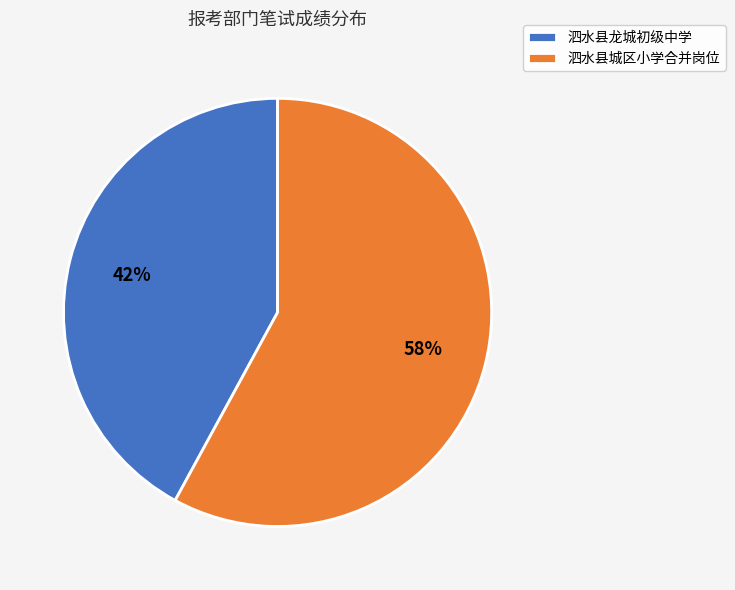

The 泗水县城区小学合并岗位 slice represents 58% of the pie. True or false?

True